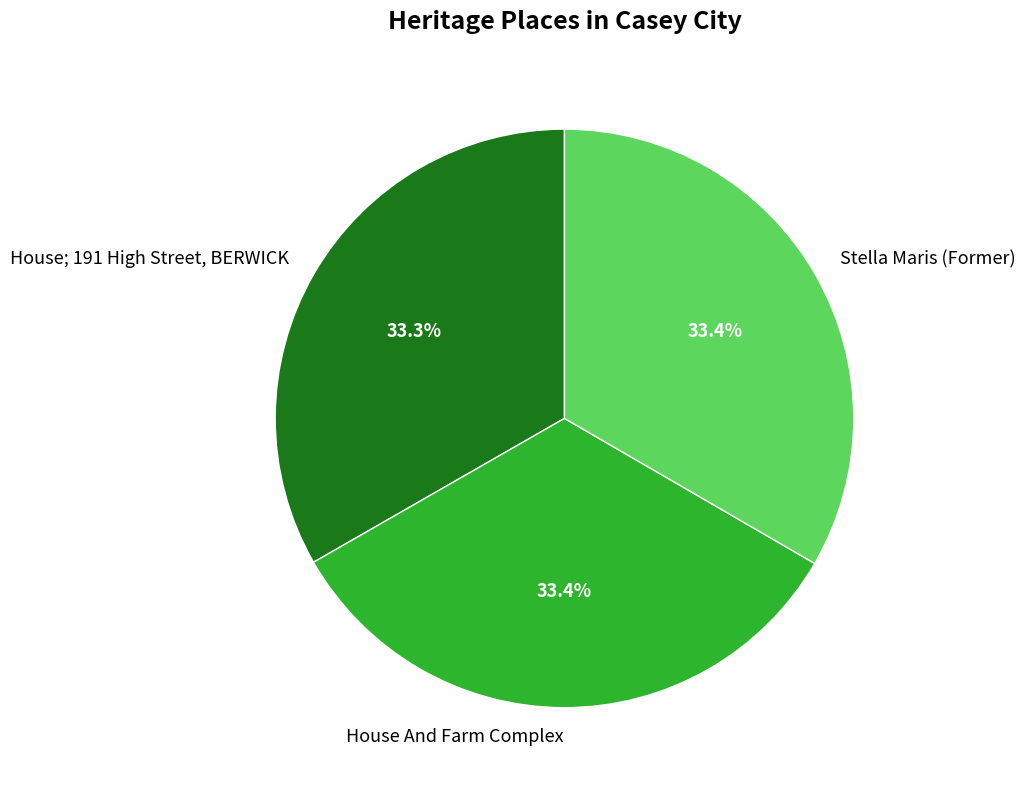

To the nearest percent, what is the average slice percentage?

33%